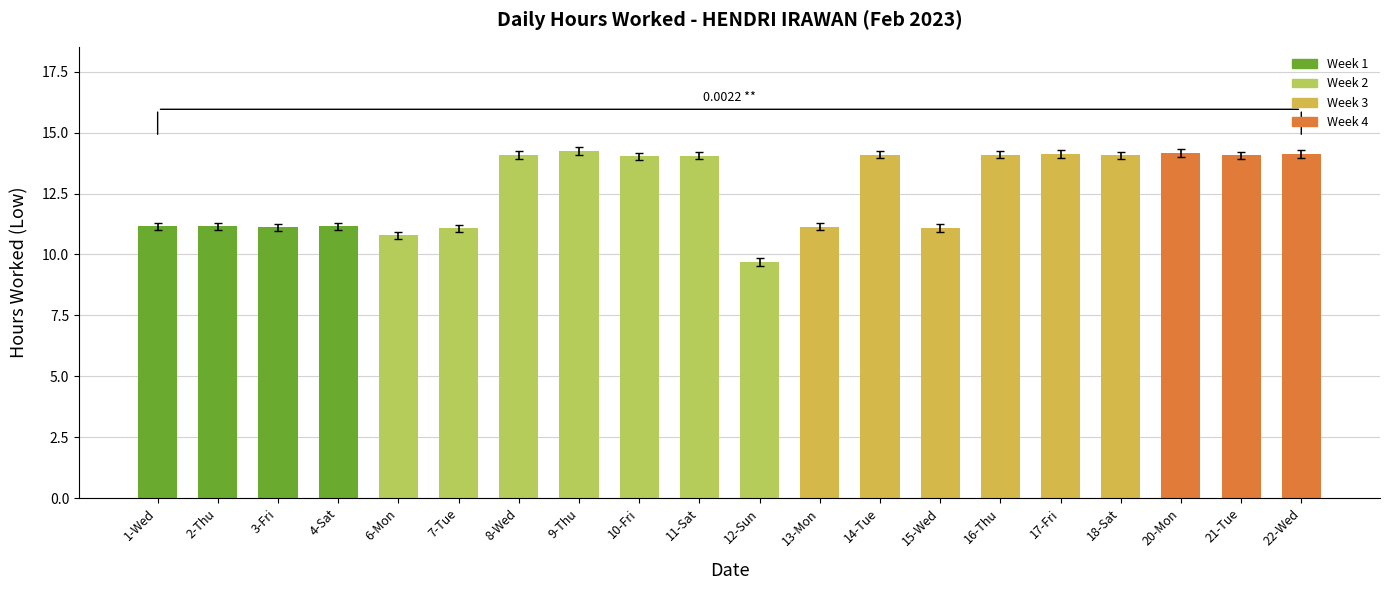

What is the difference between the second highest and minimum values?

4.5